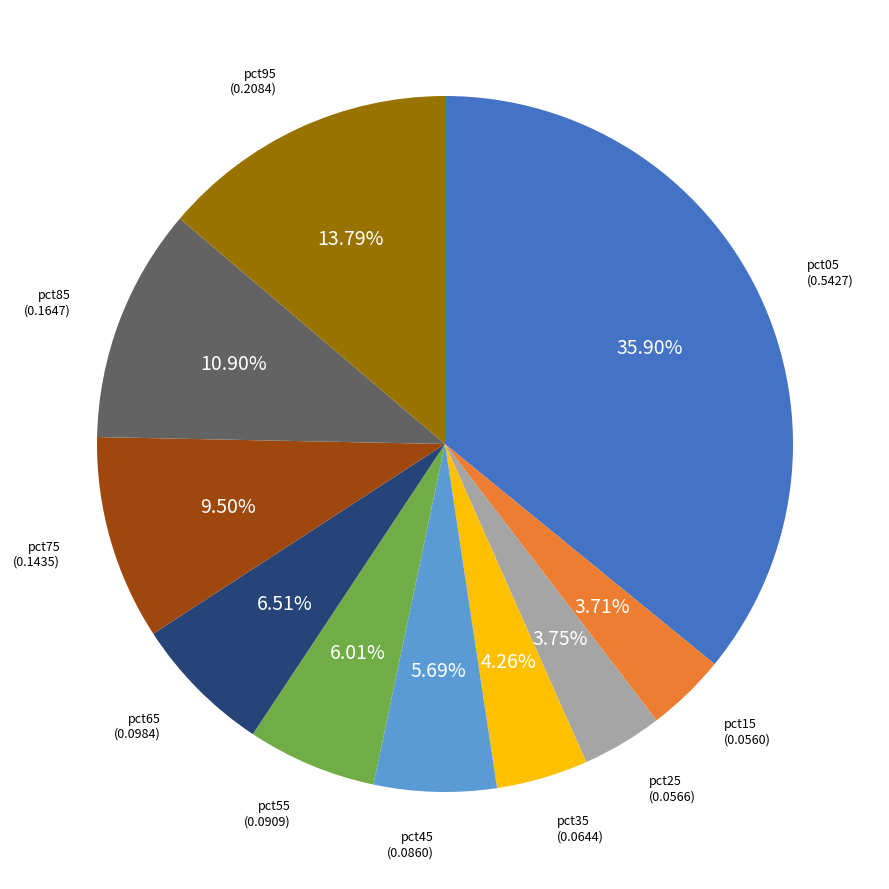

Count the number of slices in the pie.

10